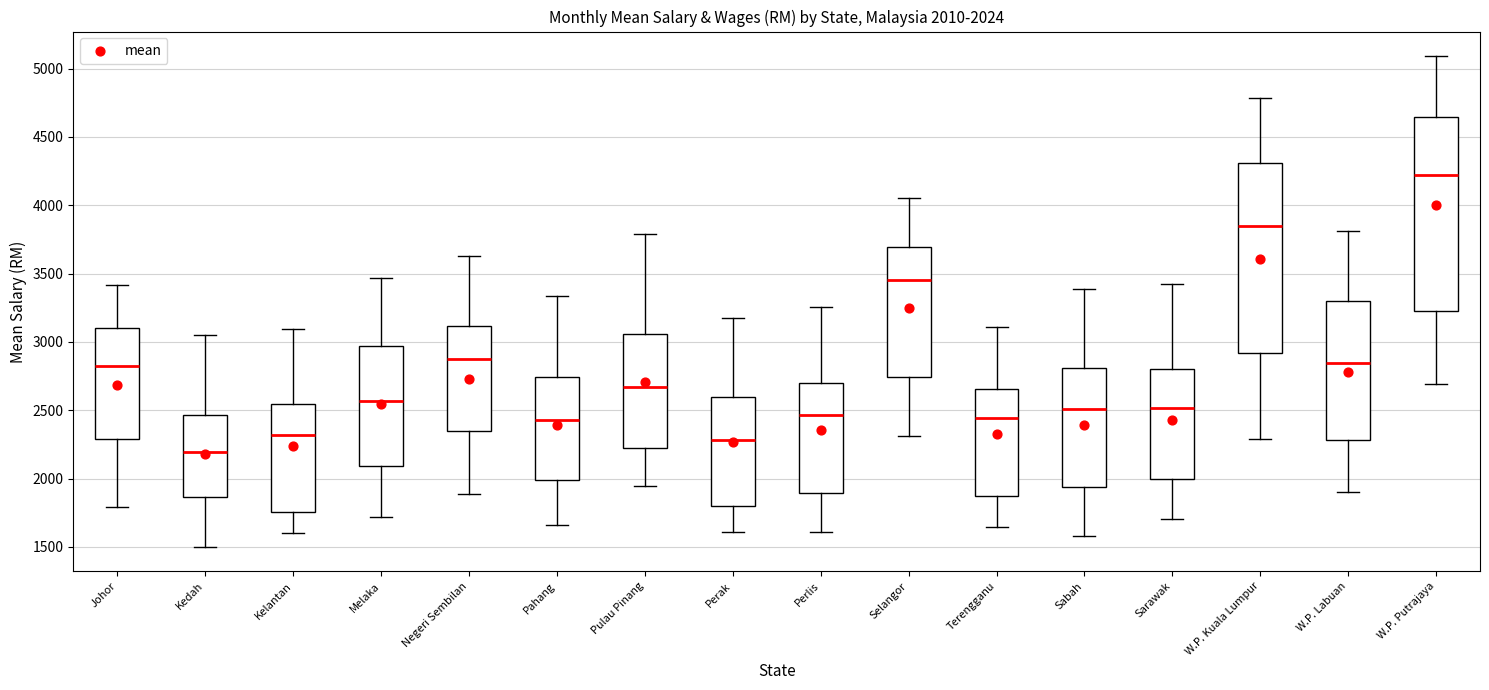

Which box has the lowest median line?

Kedah